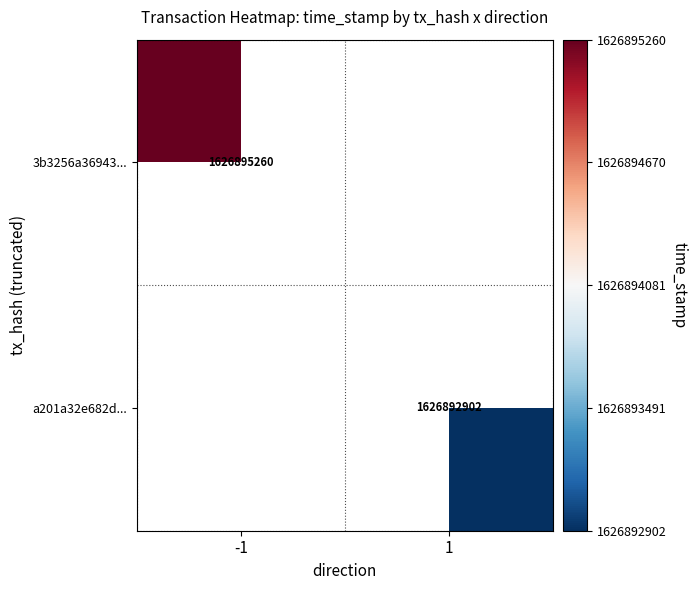

The a201a32e682d... series shows 1626892902 at 1. True or false?

True